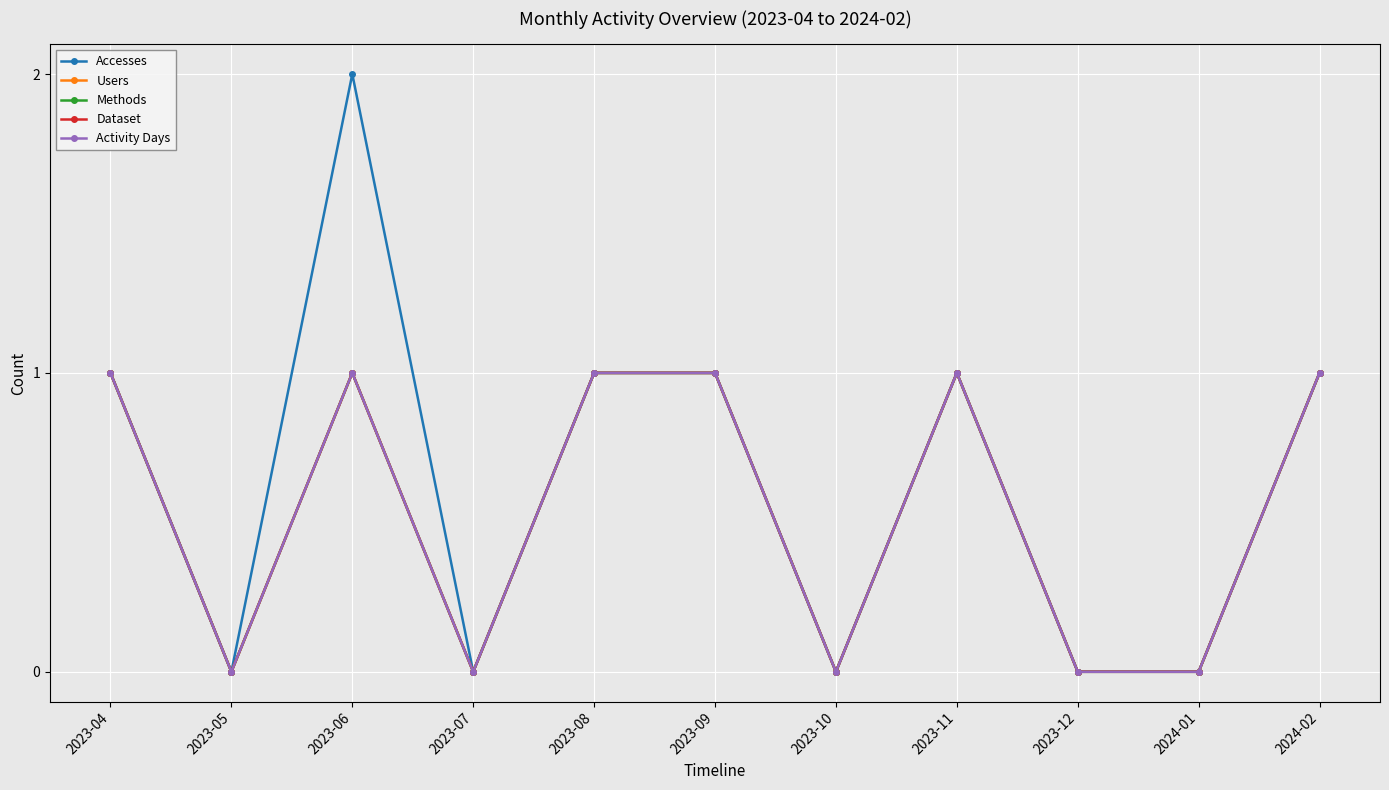

Reading right to left, extract all data points from this chart.

Accesses: 1	0	0	1	0	1	1	0	2	0	1
Users: 1	0	0	1	0	1	1	0	1	0	1
Methods: 1	0	0	1	0	1	1	0	1	0	1
Dataset: 1	0	0	1	0	1	1	0	1	0	1
Activity Days: 1	0	0	1	0	1	1	0	1	0	1